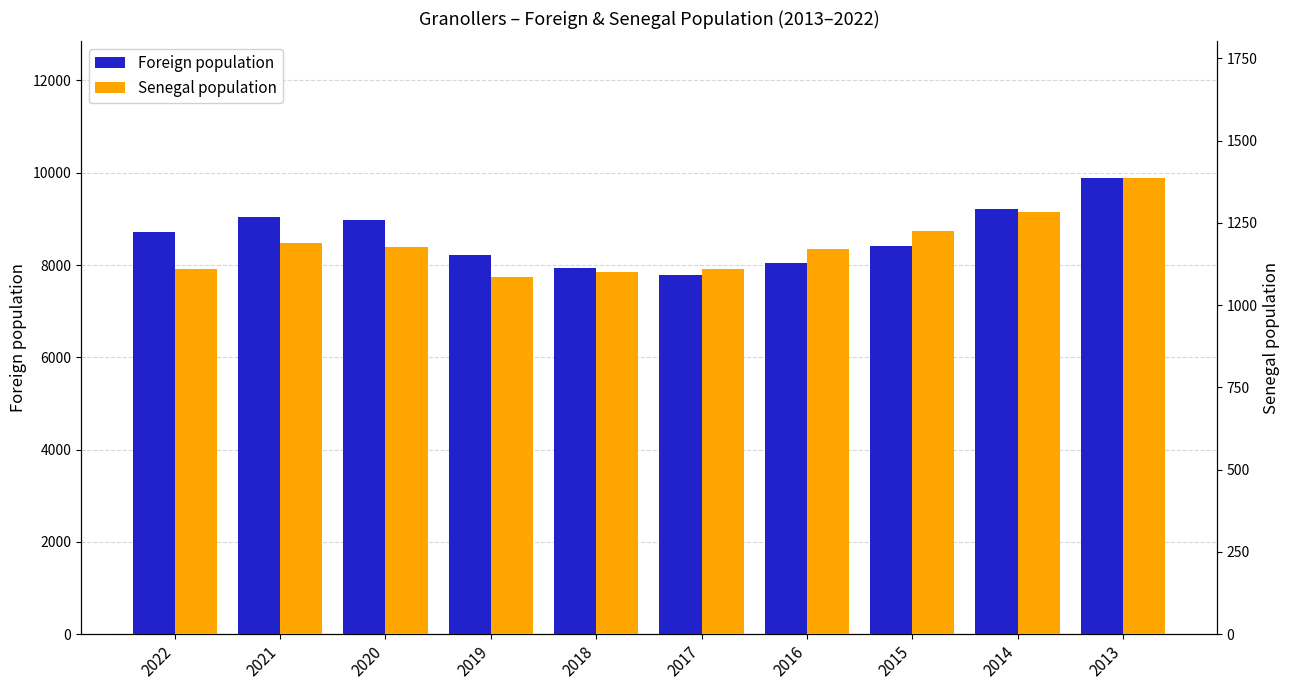

Which series has the widest spread of values?

Foreign population